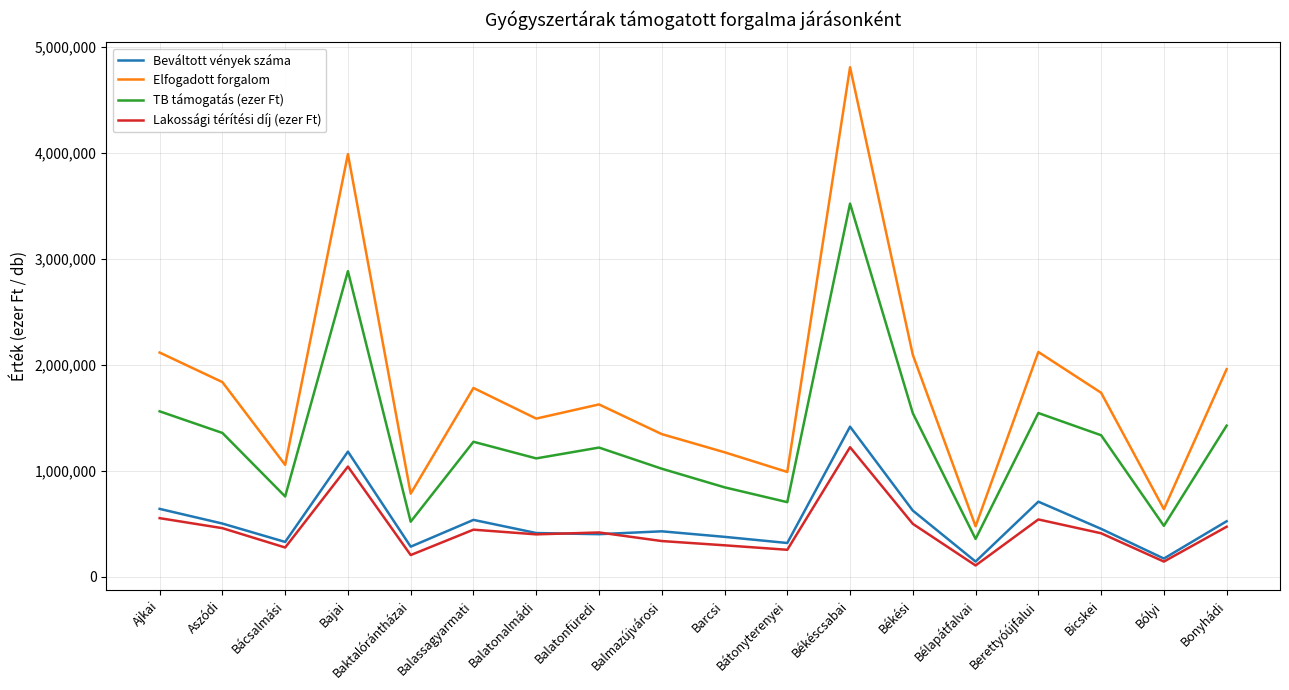

Which series has the widest spread of values?

Elfogadott forgalom